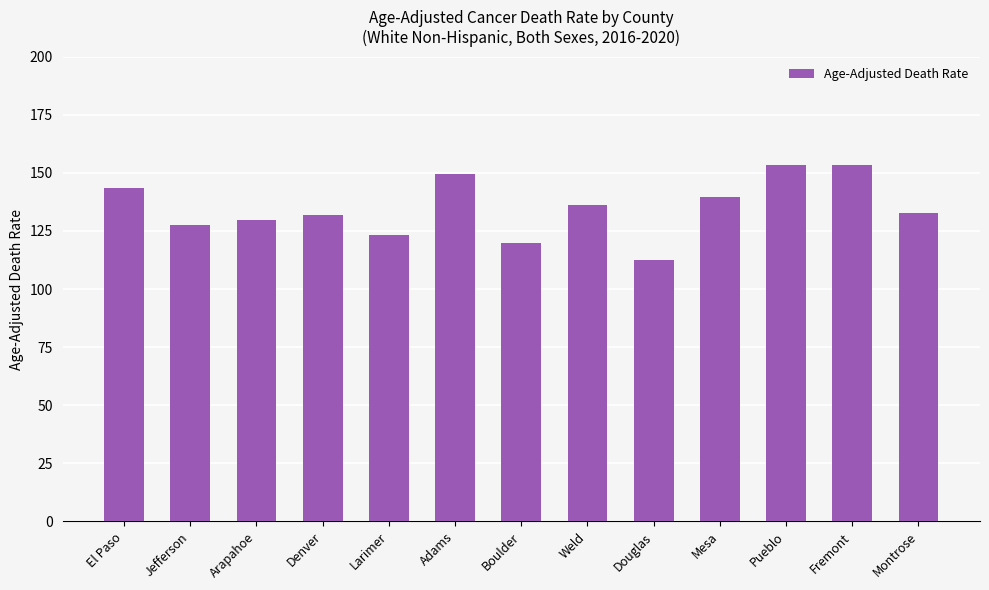

What is the average value?

134.8